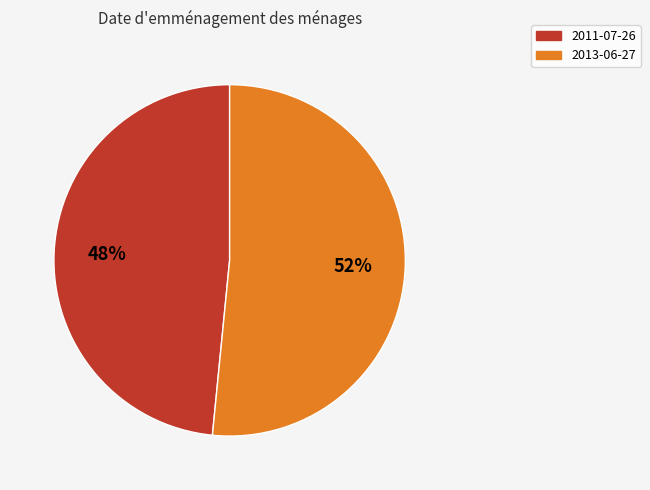

True or false: 2011-07-26 accounts for 48% of the total.

True